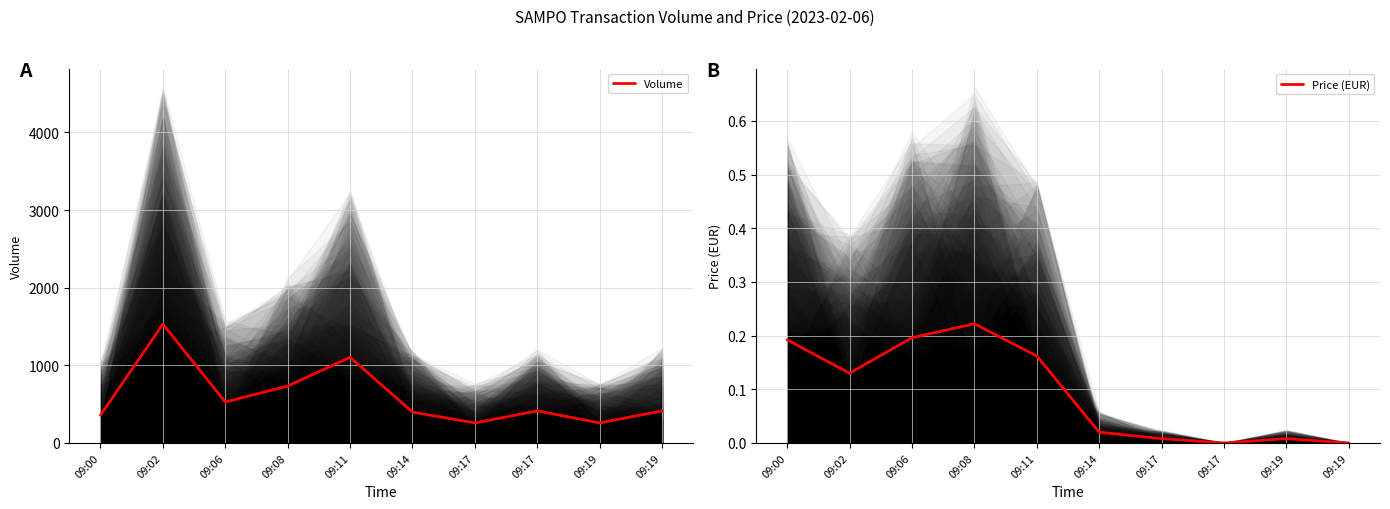

True or false: Price (EUR) has a value of 0.1 at 09:11.

False